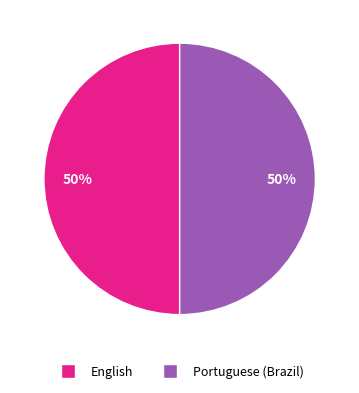

To the nearest percent, what is the average slice percentage?

50%